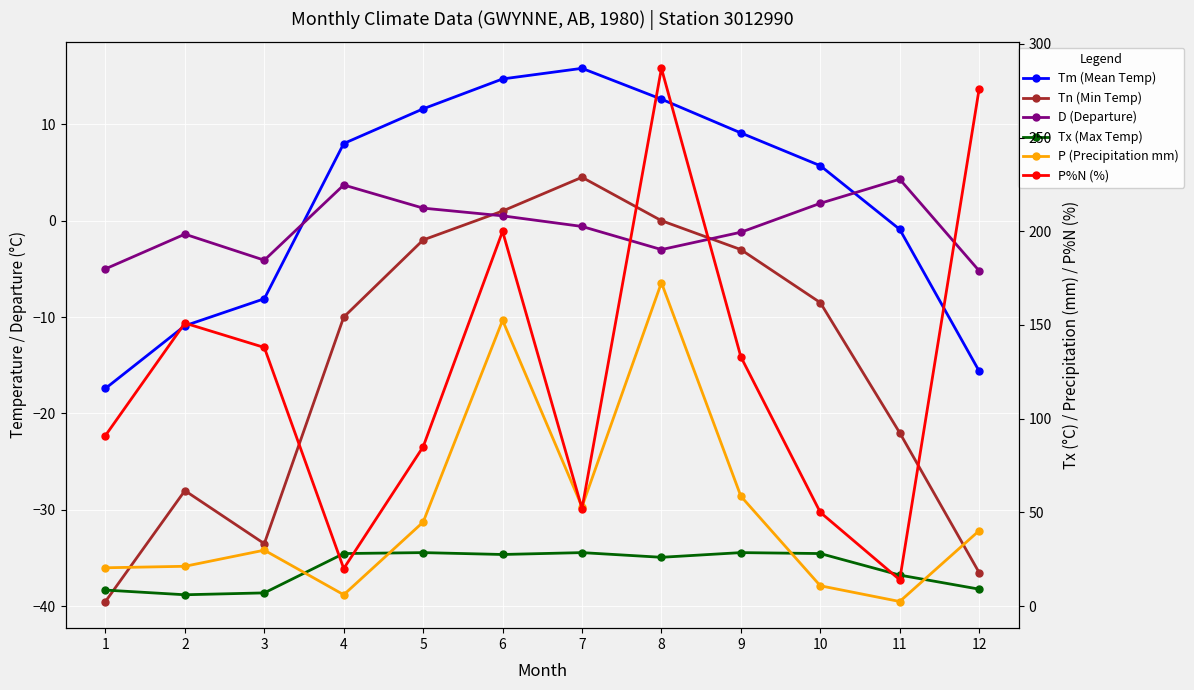

Where is the first local minimum for D (Departure)?

3